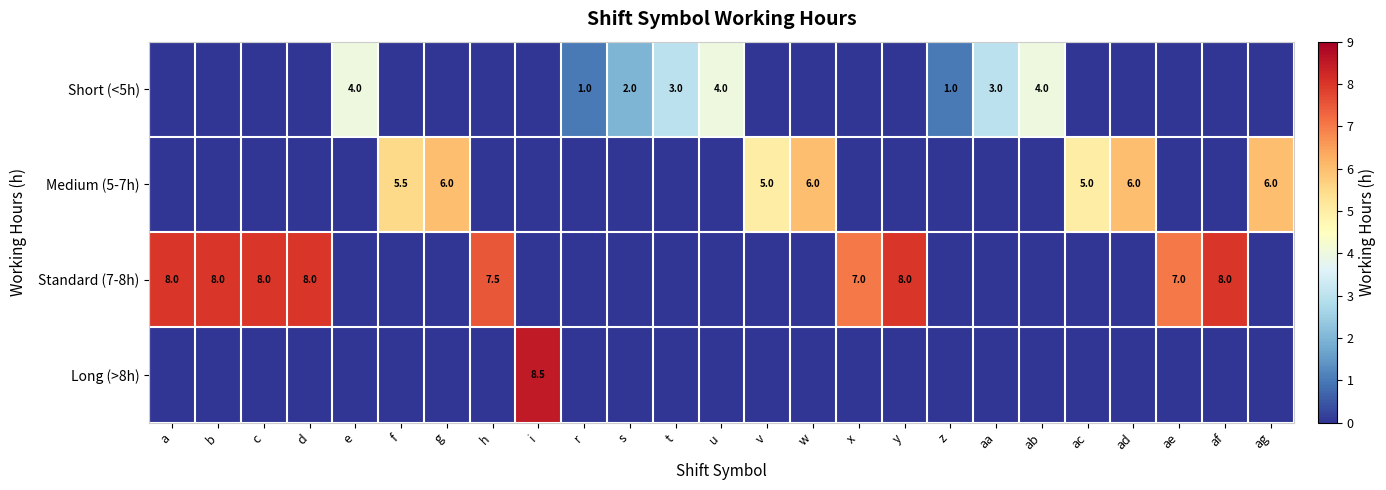

Is the value of Standard (7-8h) at y greater than the value of Medium (5-7h) at ad?

Yes